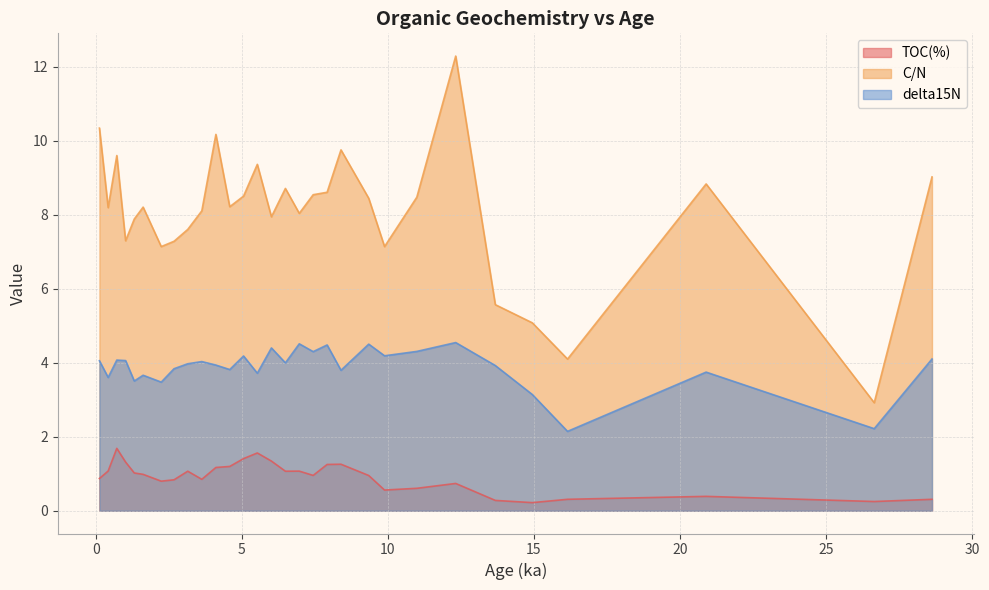

What is the value of the C/N point at the 8th from the left?

7.3